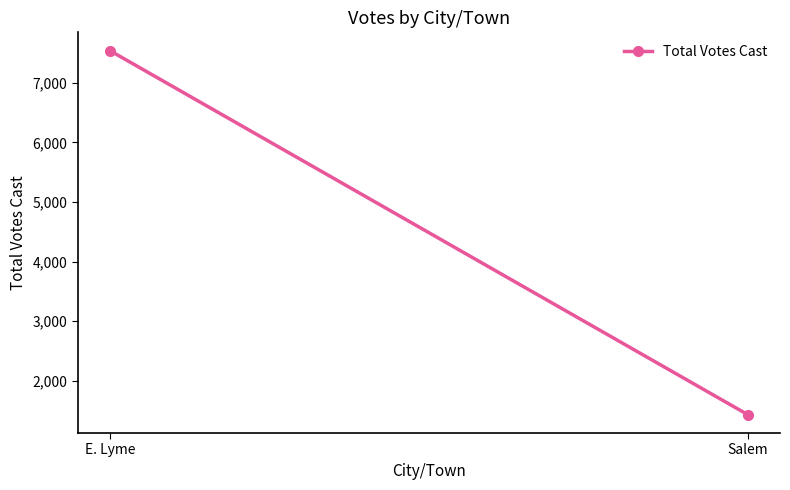

Rank the categories by value from lowest to highest.

Salem, E. Lyme